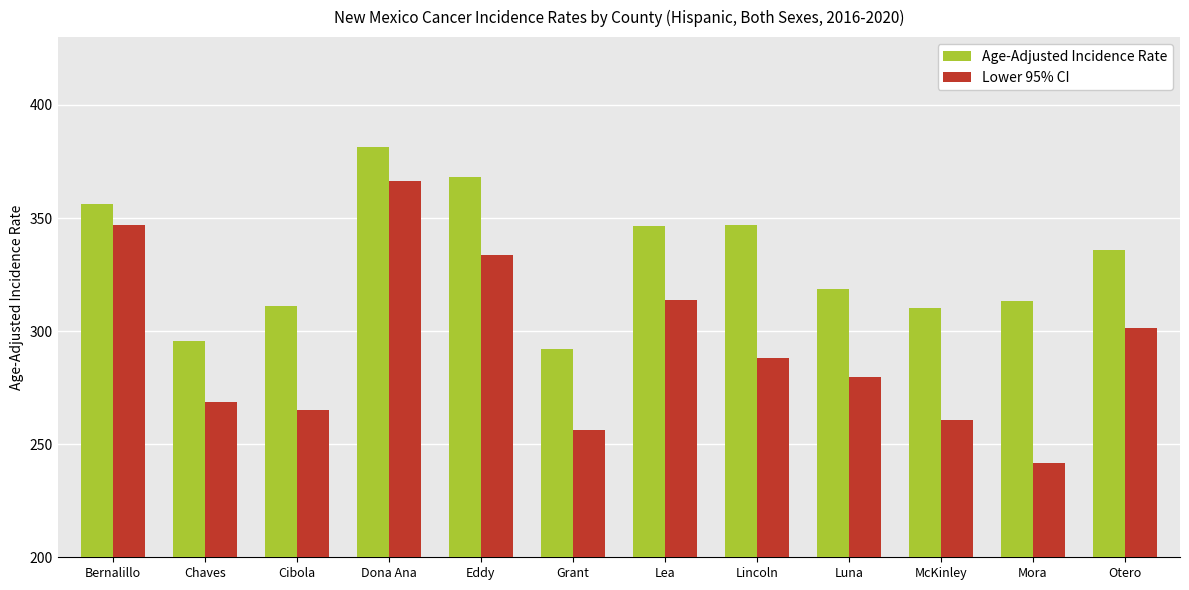

What are all the series names shown in the legend?

Age-Adjusted Incidence Rate, Lower 95% CI